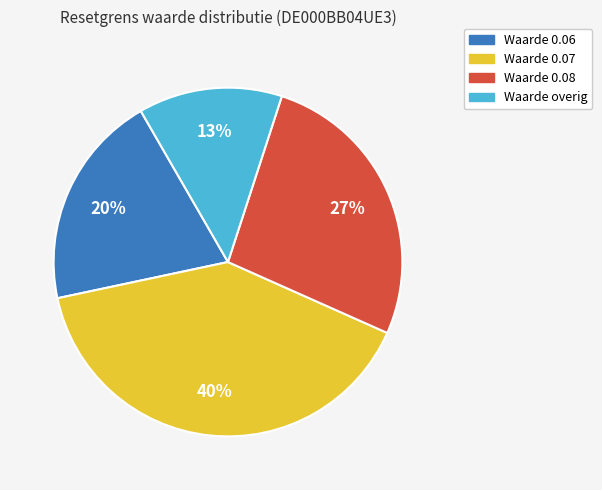

Count the number of slices in the pie.

4